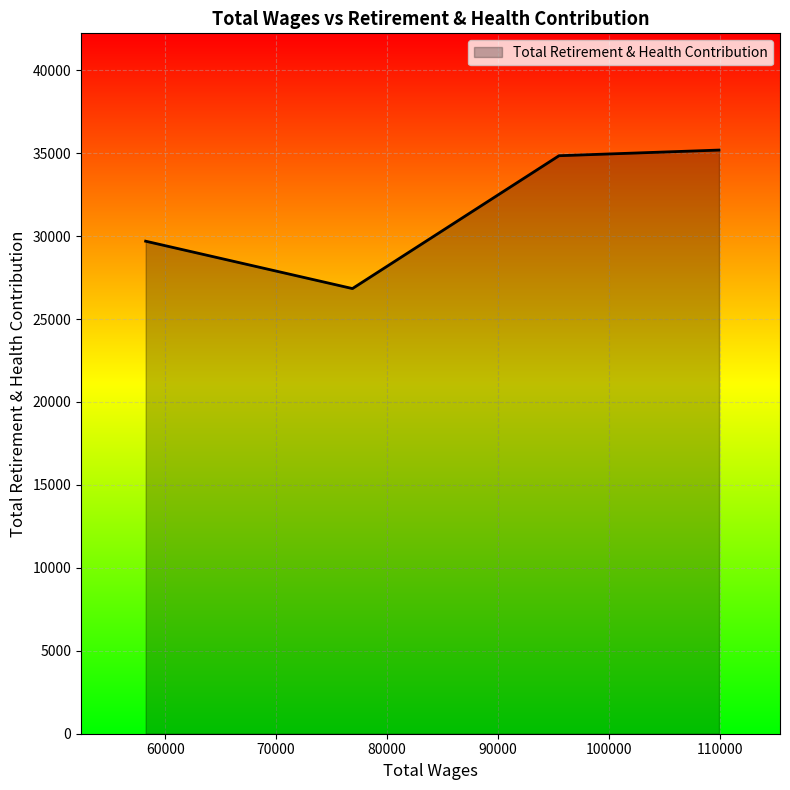

True or false: there are more than 2 points higher than both neighbors.

False